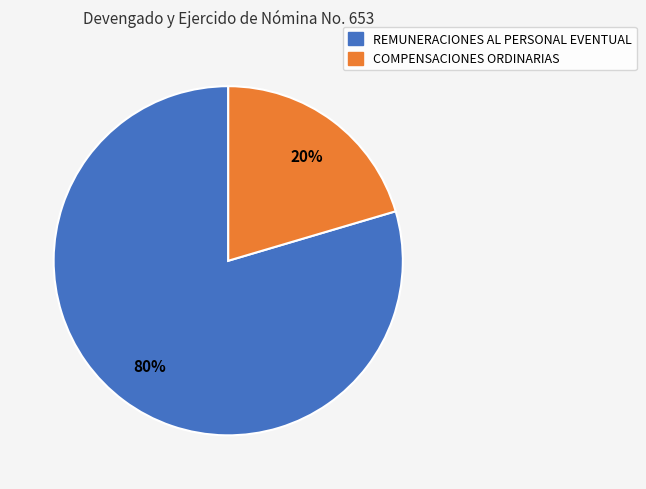

Is the sum of COMPENSACIONES ORDINARIAS and REMUNERACIONES AL PERSONAL EVENTUAL greater than half?

Yes